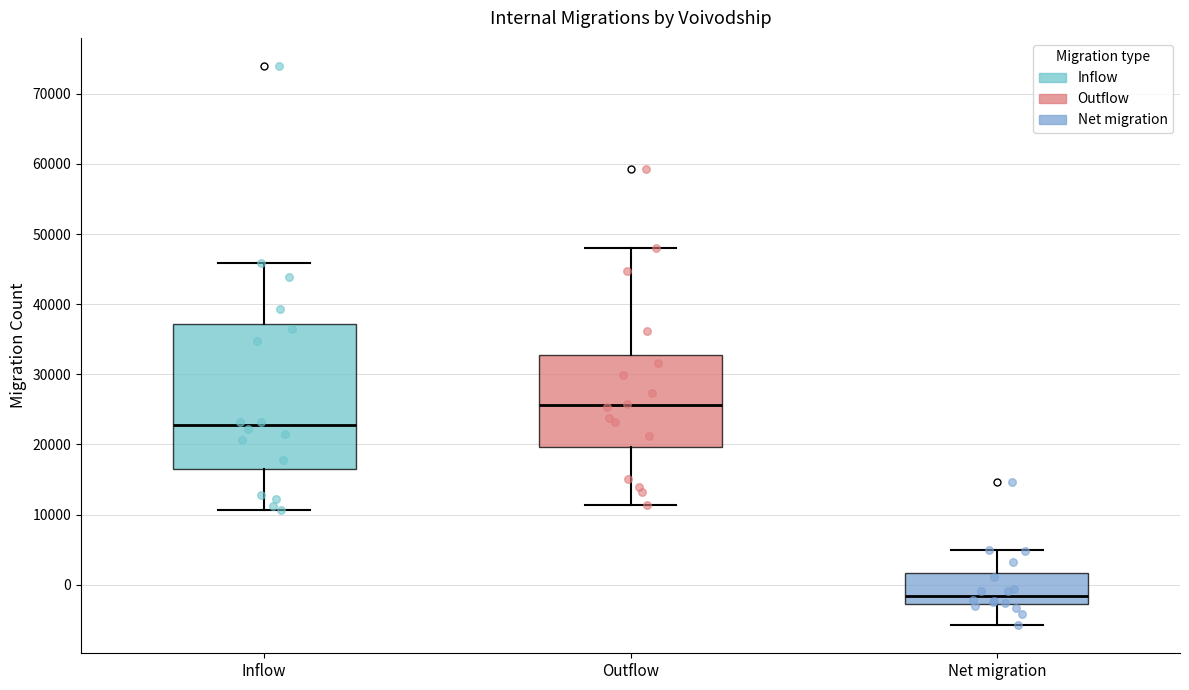

Reading left to right, transcribe this box plot: for each box, give where its median line is, the range the box spans, and where its two whiskers end, as read against the y-axis. The values are not printed on the chart, so give them approximately, as read against the axis.

Inflow: median 23000, box 17000 to 37000, whiskers 11000 to 46000
Outflow: median 26000, box 20000 to 33000, whiskers 11000 to 48000
Net migration: median -2000, box -3000 to 2000, whiskers -6000 to 5000